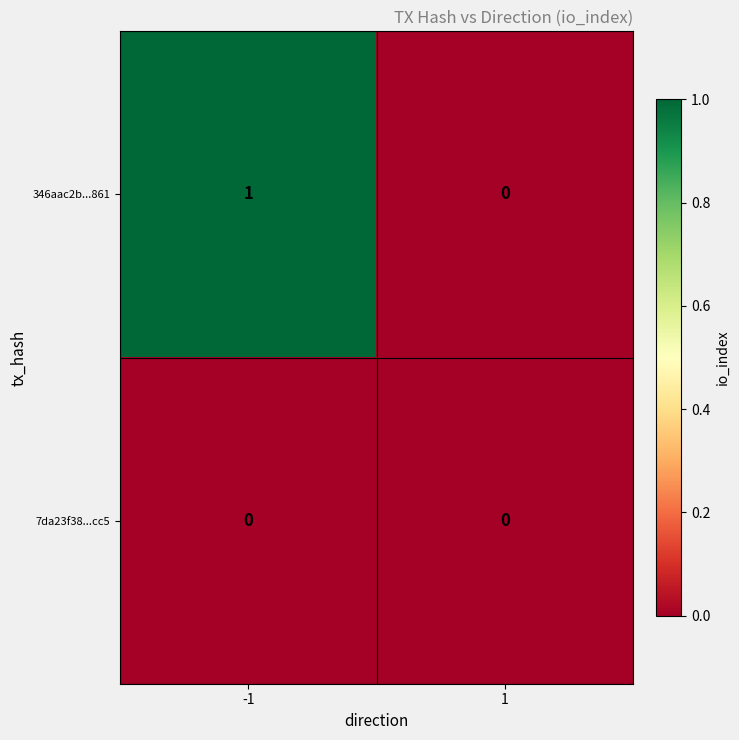

What is the maximum value shown in the chart?

1